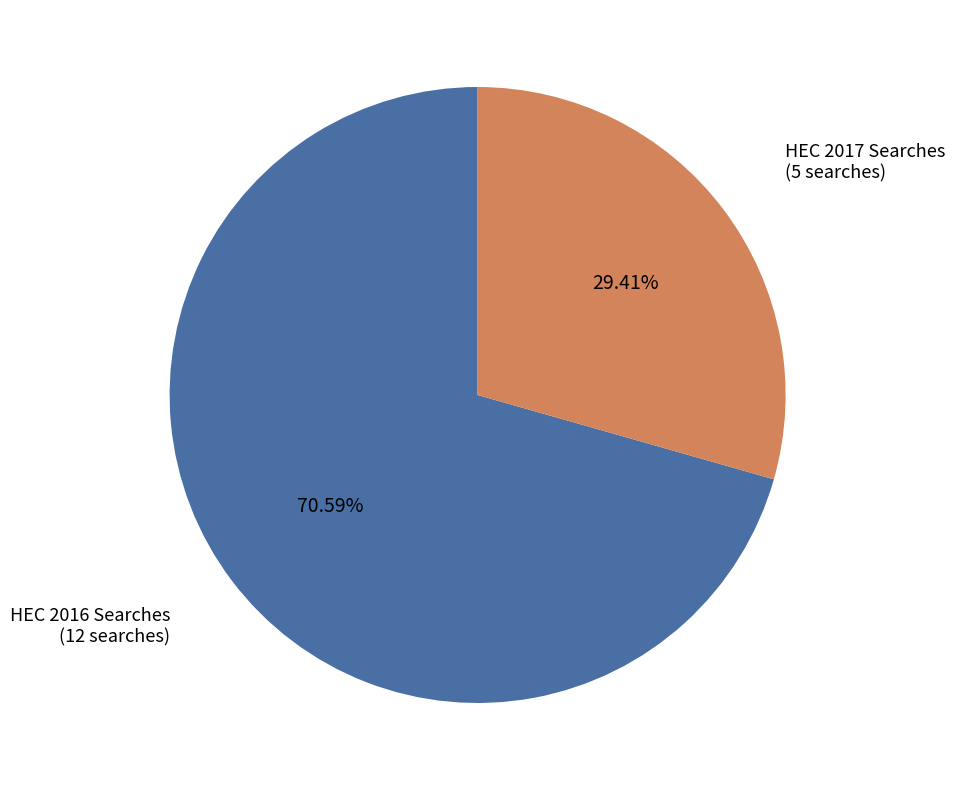

Is there a majority slice in this chart?

Yes